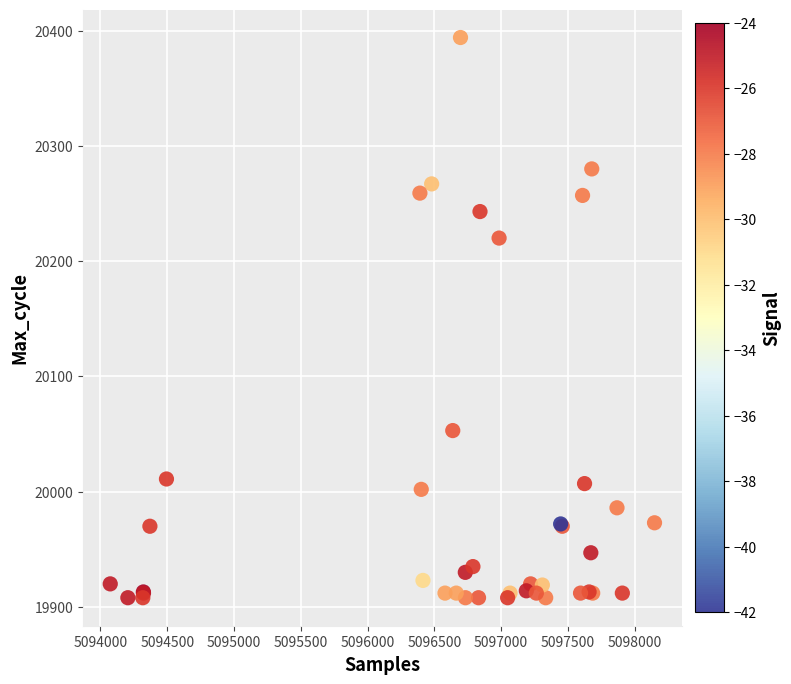

What Y value in the scatter plot is closest to 20151?

20220